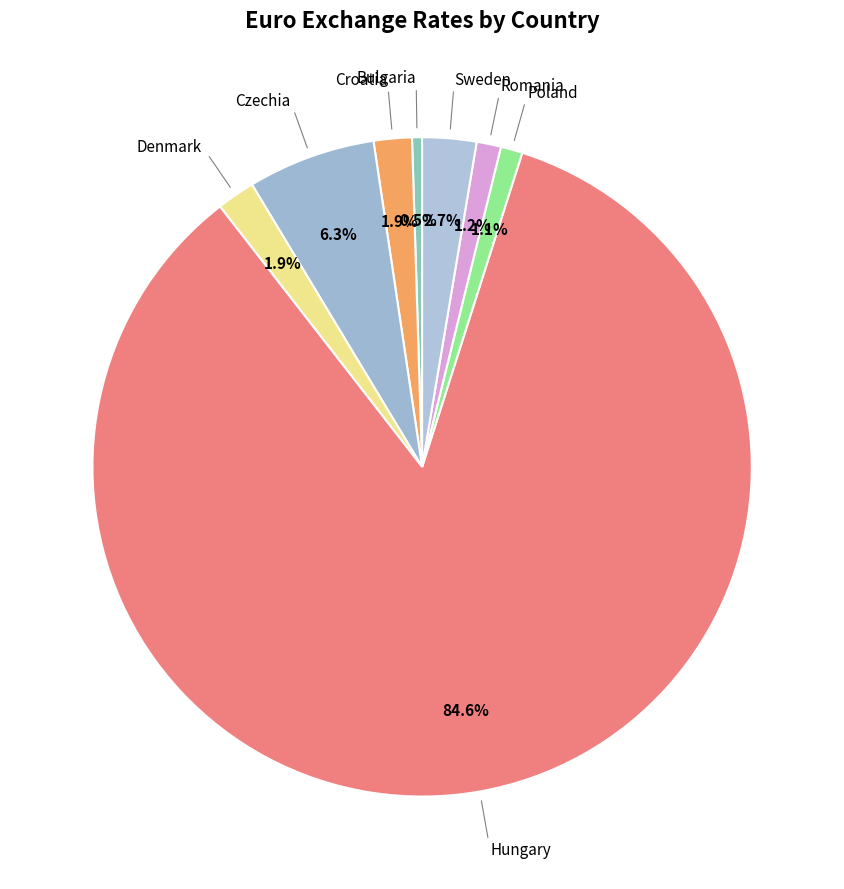

How many segments does this pie chart have?

8